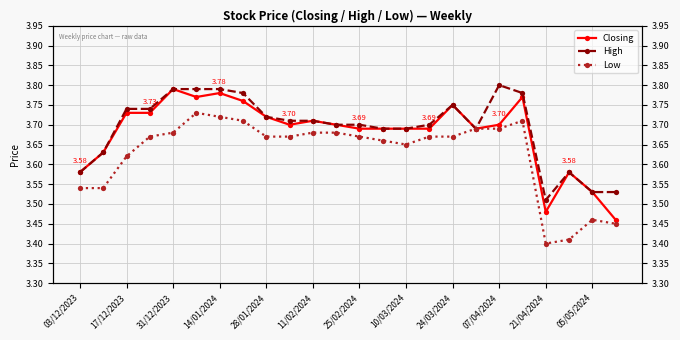

True or false: High has more than 1 interior local peaks.

True